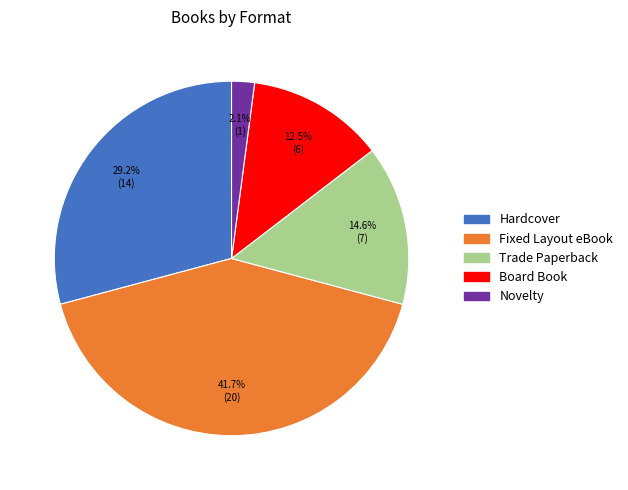

Rank the categories by value from lowest to highest.

Novelty, Board Book, Trade Paperback, Hardcover, Fixed Layout eBook